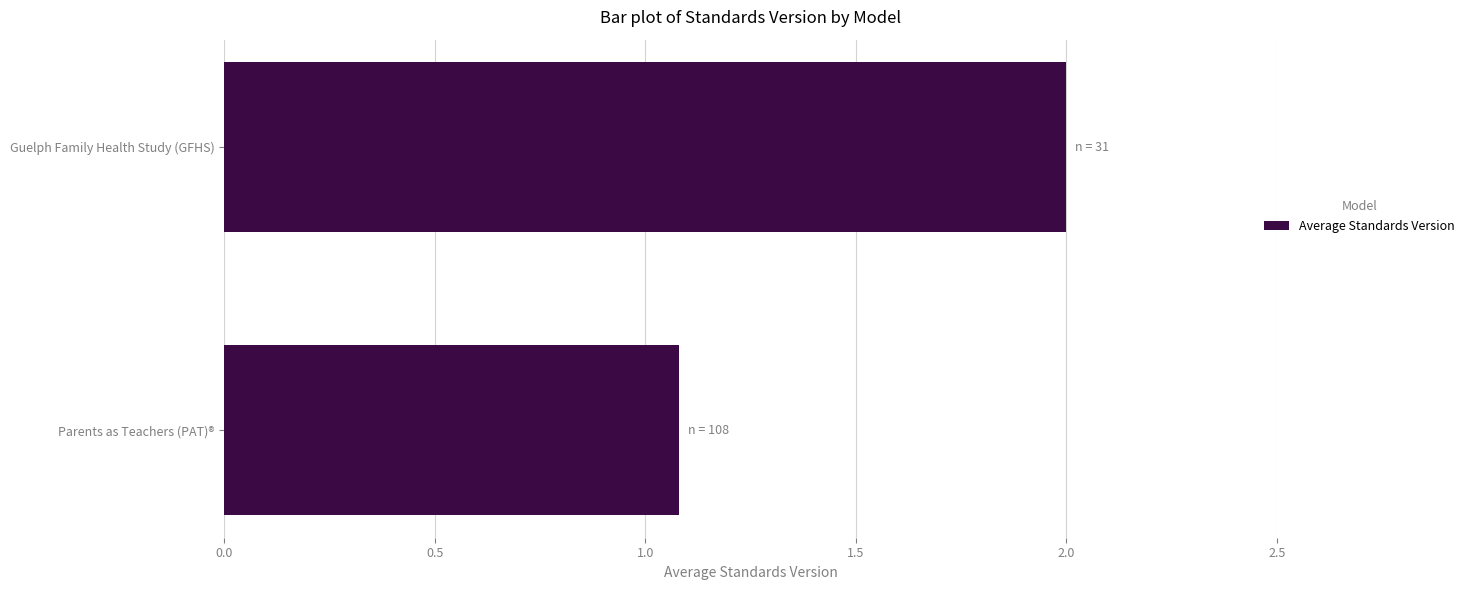

How many data points are less than 2?

1